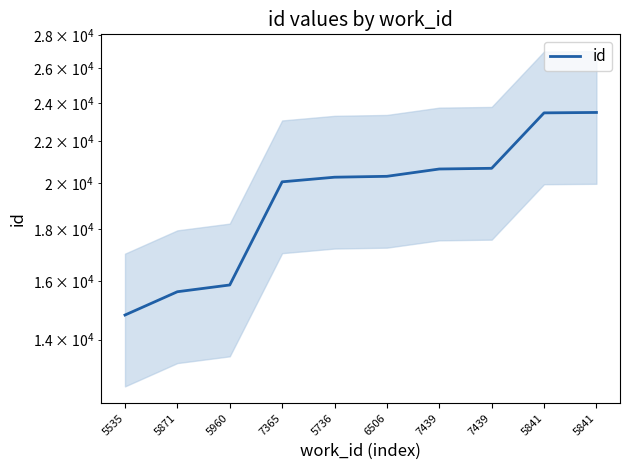

List the labels in order of value, largest first.

5841, 5841, 7439, 7439, 6506, 5736, 7365, 5960, 5871, 5535